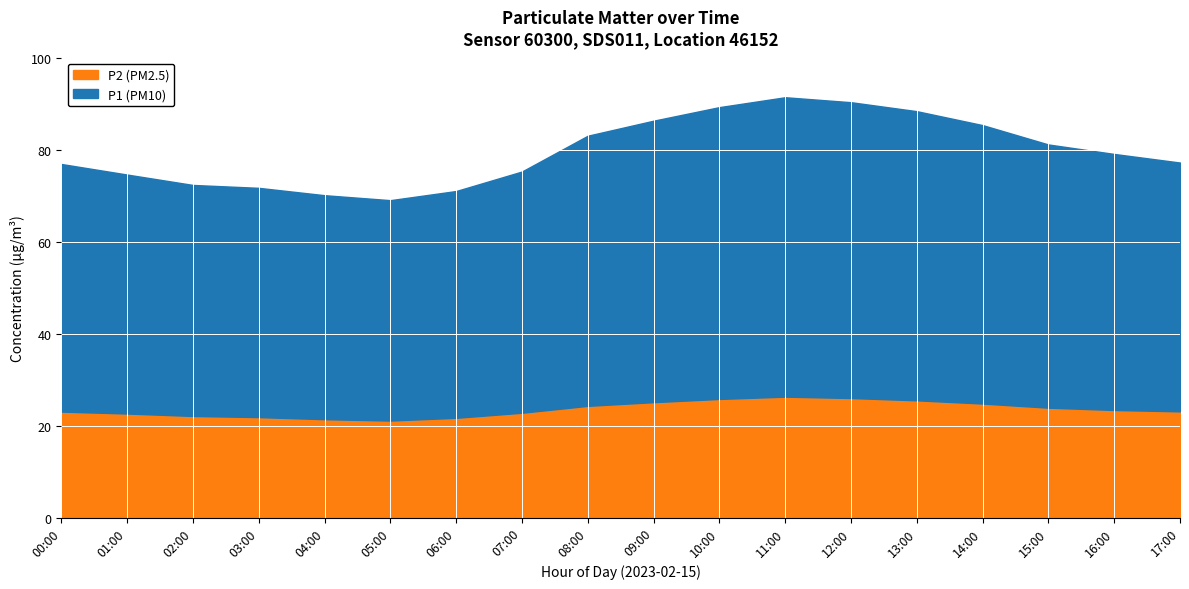

True or false: P2 (PM2.5) has a value of 35.6 at 11:00.

False